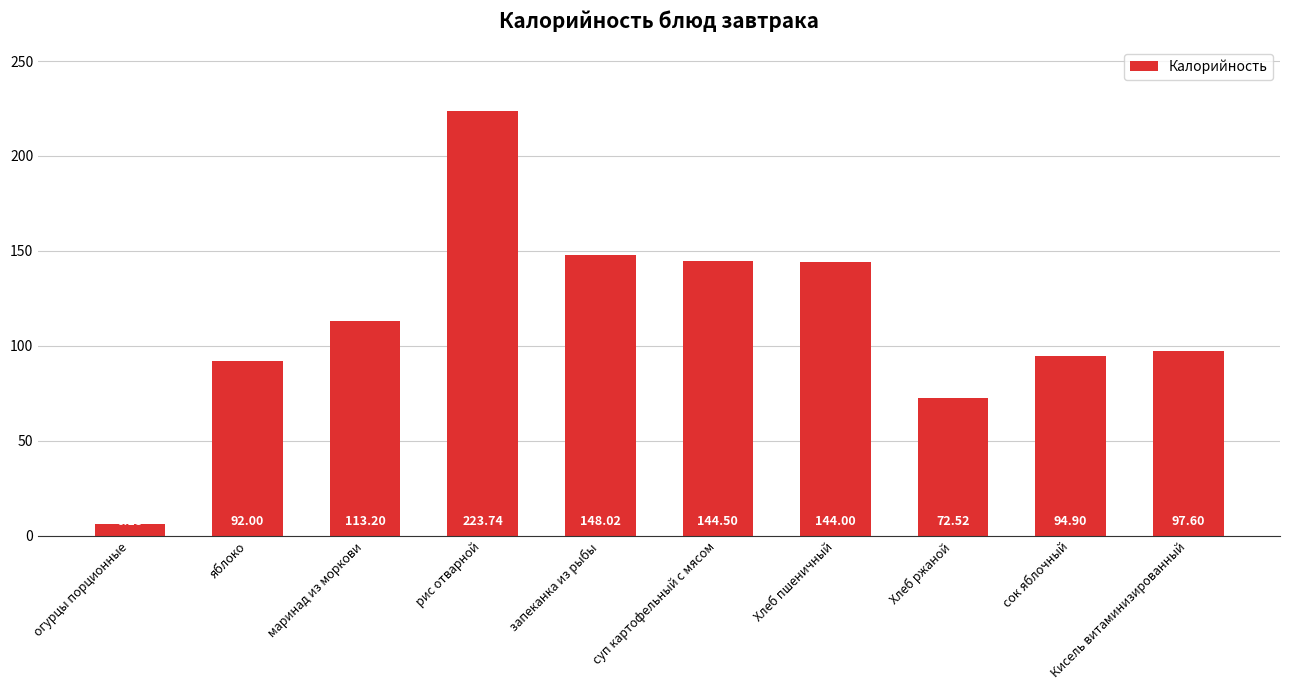

What is the difference between the maximum and minimum values?

217.6